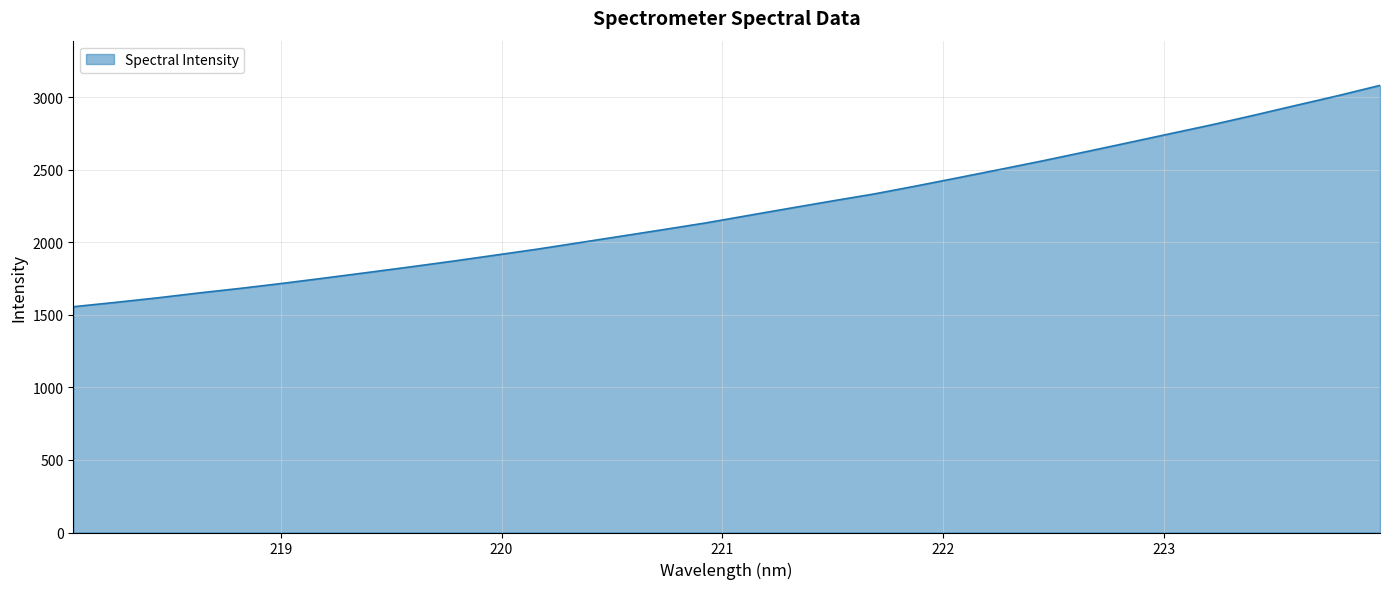

What is the minimum value shown in the chart?

1556.9